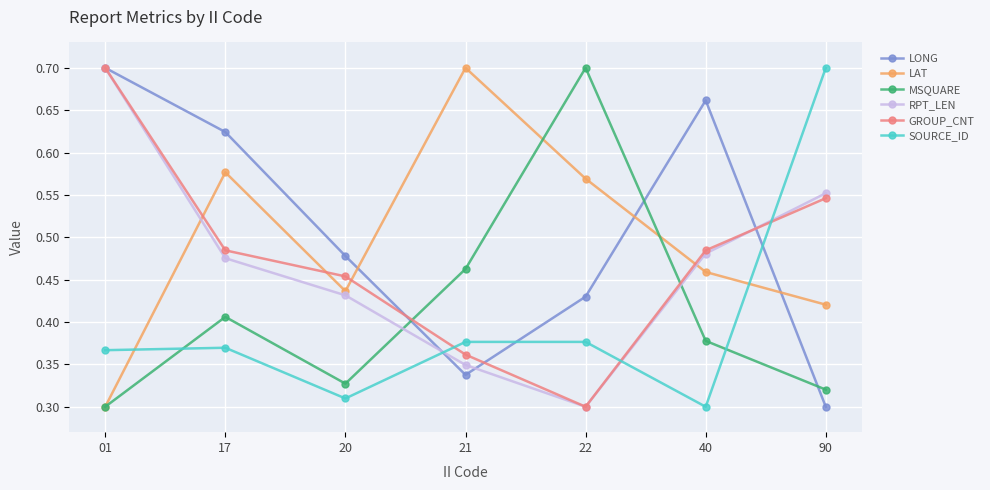

True or false: GROUP_CNT has more than 2 points higher than both neighbors.

False